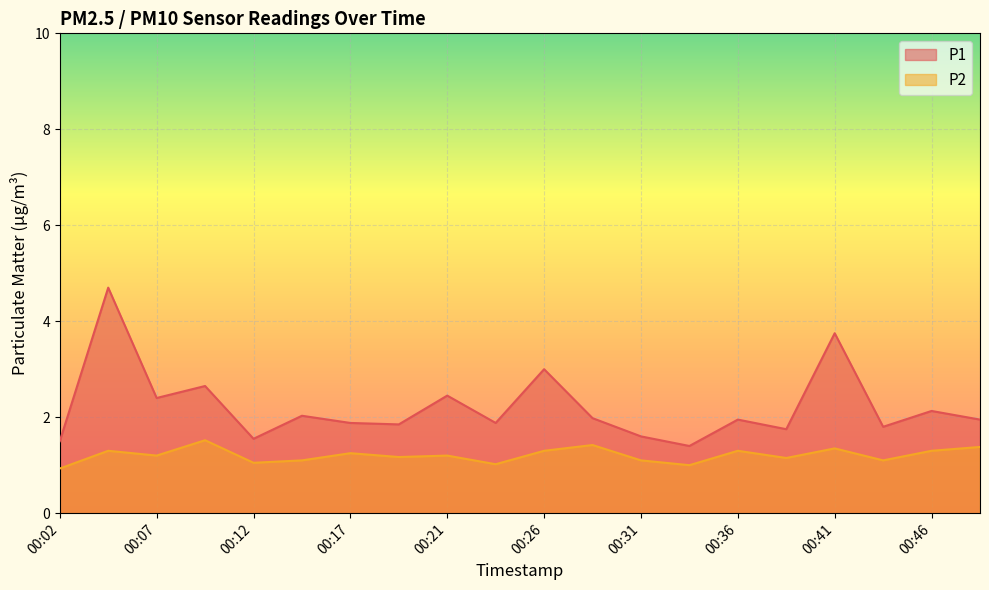

Is it true that P1 equals 2.4 at 00:31?

False